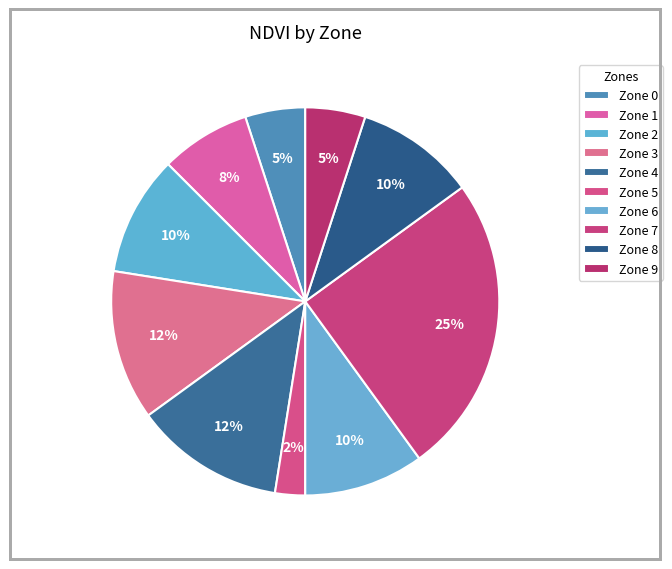

How many slices are in this pie chart?

10